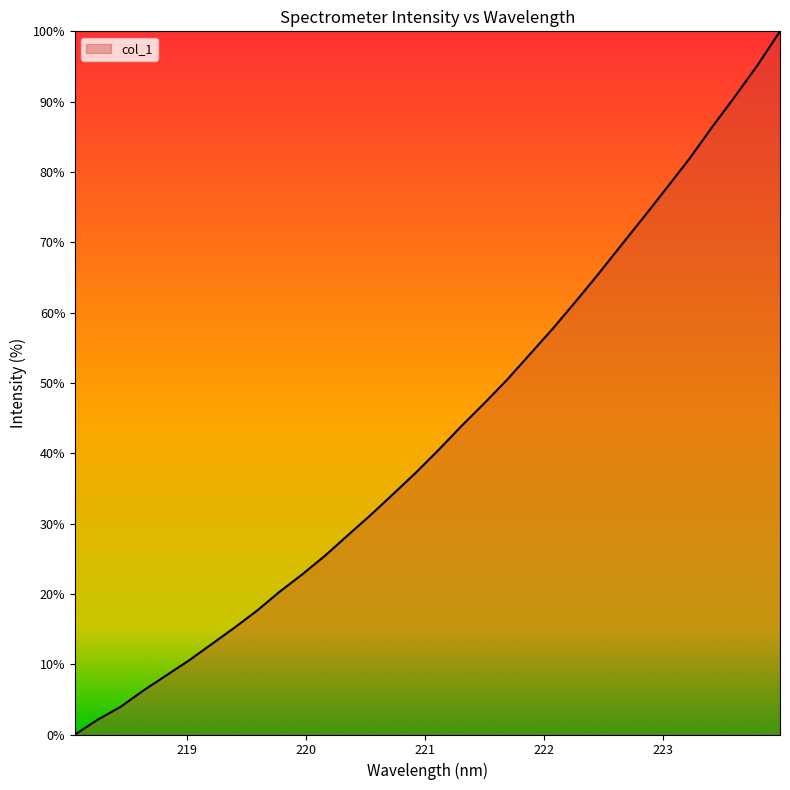

What is the difference between the maximum and minimum values?

100.0